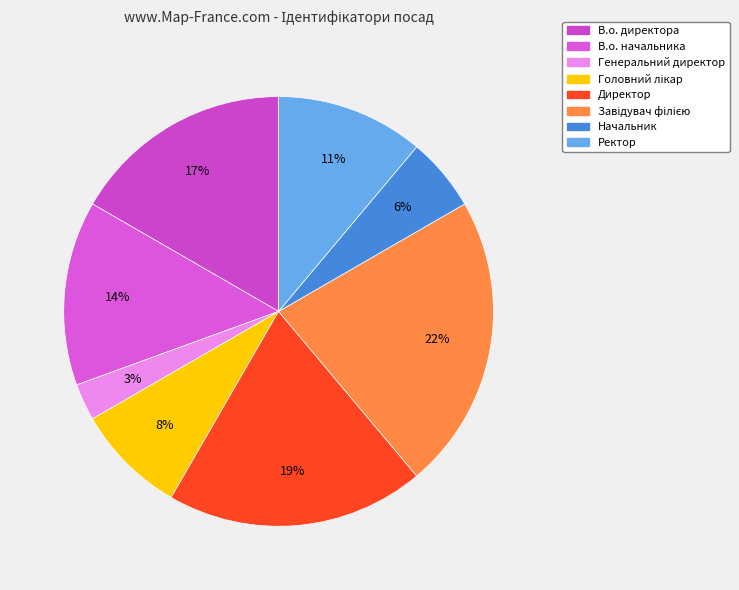

Which slice is the smallest?

Генеральний директор